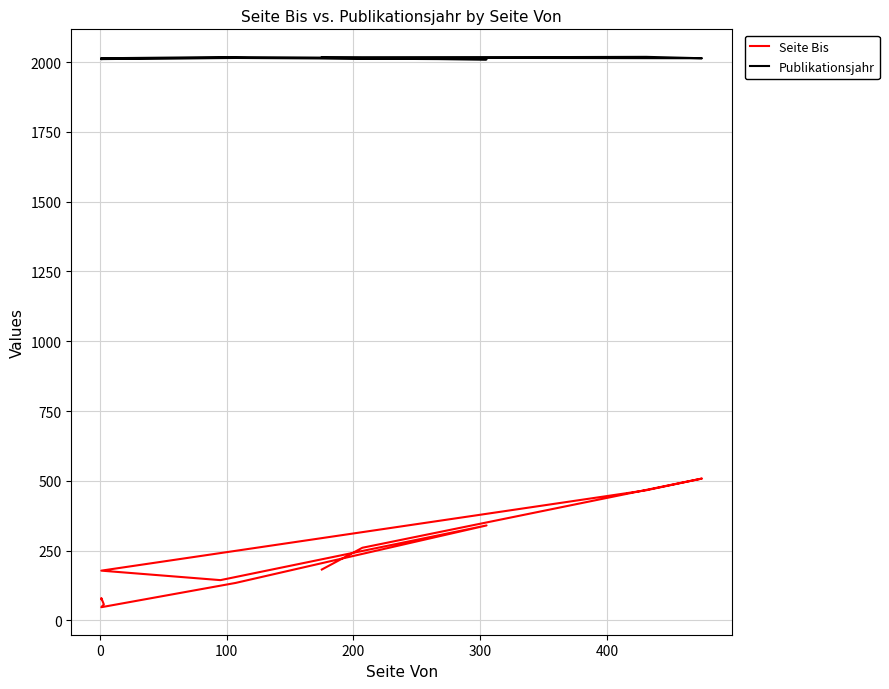

Is the value of Publikationsjahr at 11 greater than the value of Seite Bis at 200?

Yes